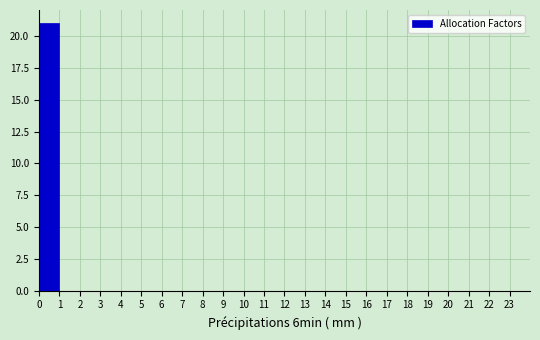

Reading left to right, transcribe this chart: for each bar, give the range it covers on the x-axis and its height. The values are not printed on the chart, so give them approximately, as read against the axis.

0 to 1: 21
1 to 2: 0
2 to 3: 0
3 to 4: 0
4 to 5: 0
5 to 6: 0
6 to 7: 0
7 to 8: 0
8 to 9: 0
9 to 10: 0
10 to 11: 0
11 to 12: 0
12 to 13: 0
13 to 14: 0
14 to 15: 0
15 to 16: 0
16 to 17: 0
17 to 18: 0
18 to 19: 0
19 to 20: 0
20 to 21: 0
21 to 22: 0
22 to 23: 0
23 to 24: 0